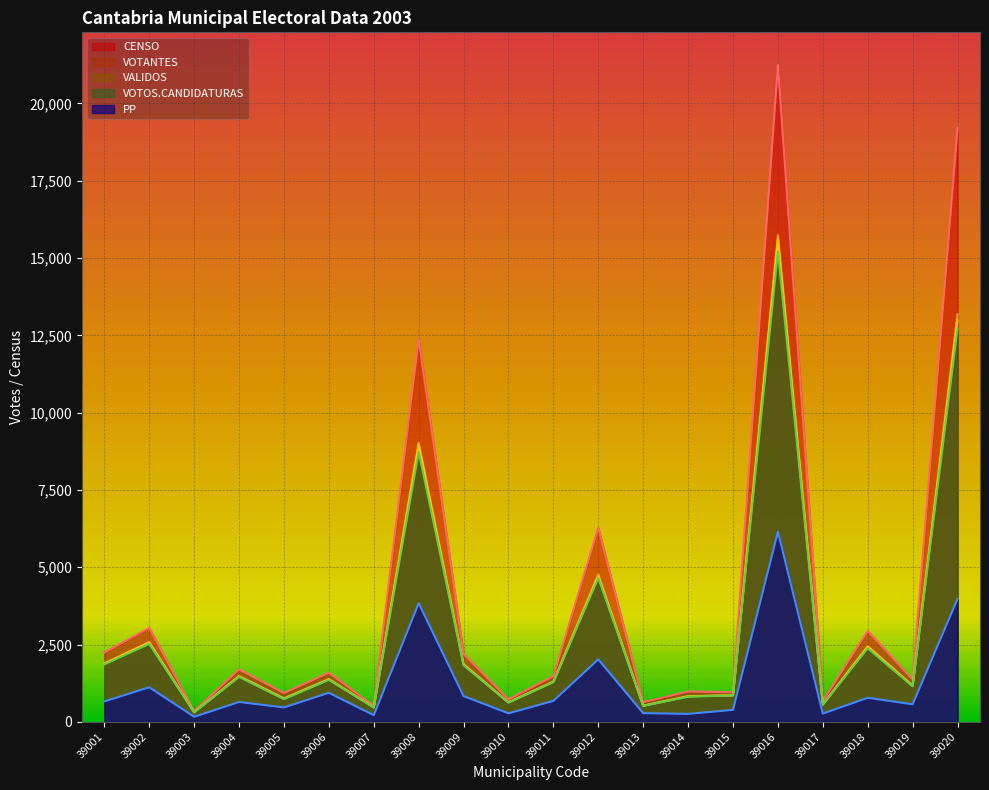

Does the chart display data point markers on the line(s)?

No